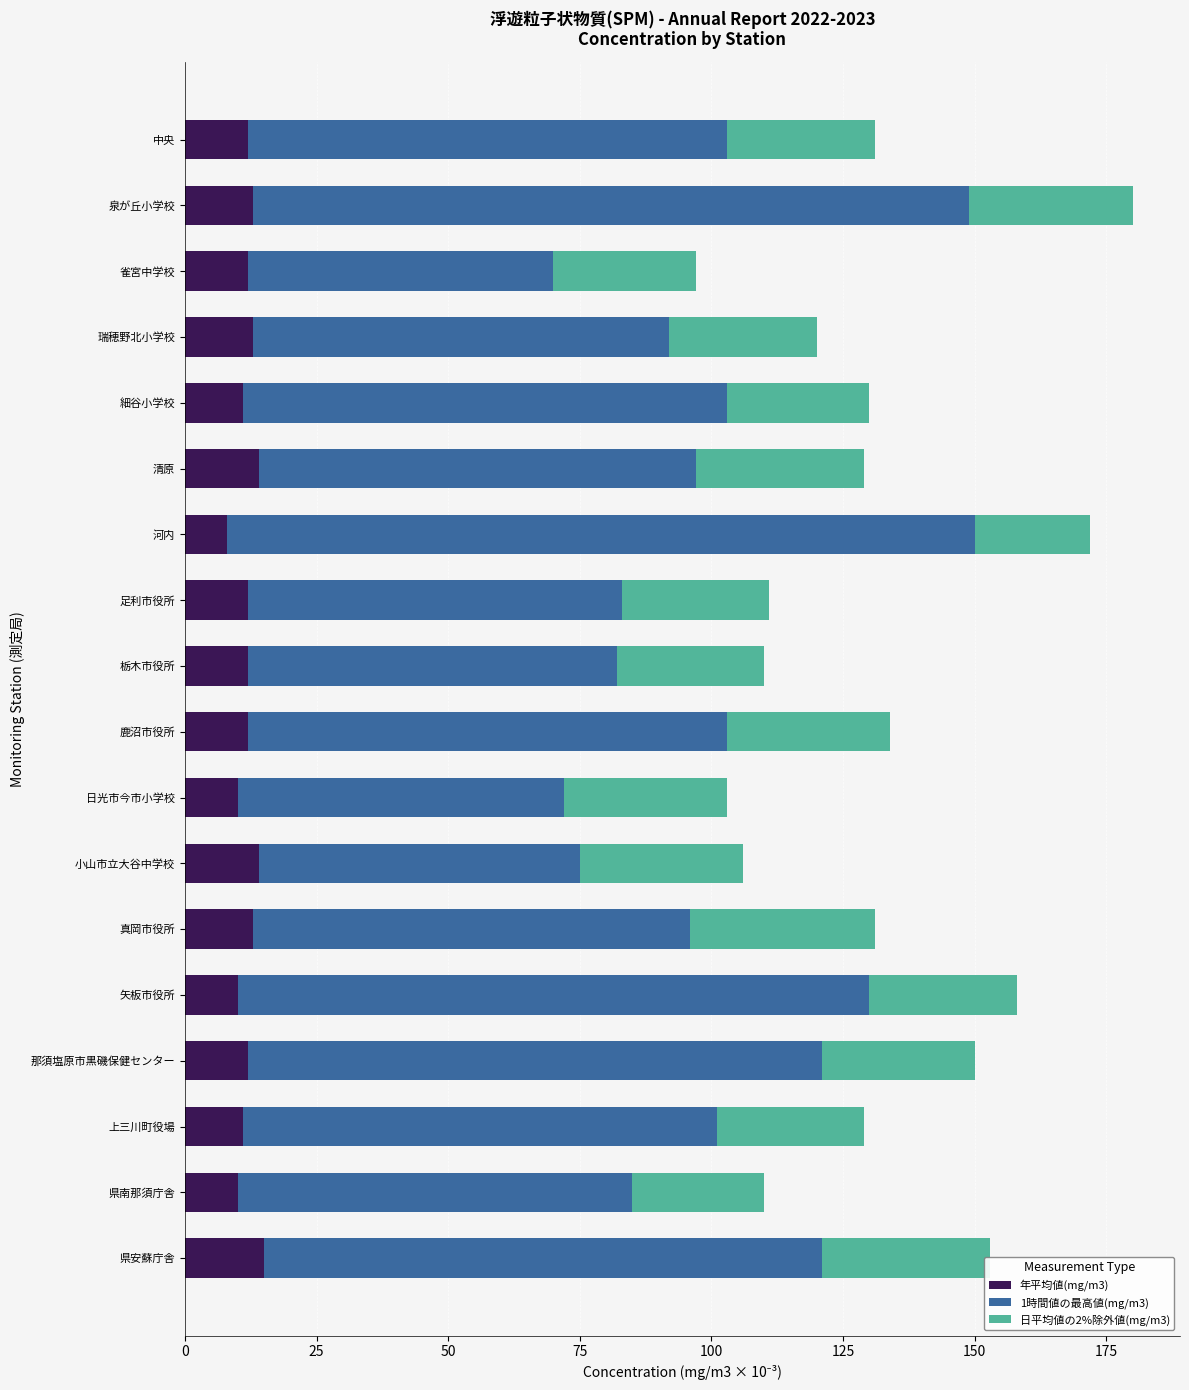

What is the minimum value for 年平均値(mg/m3)?

8